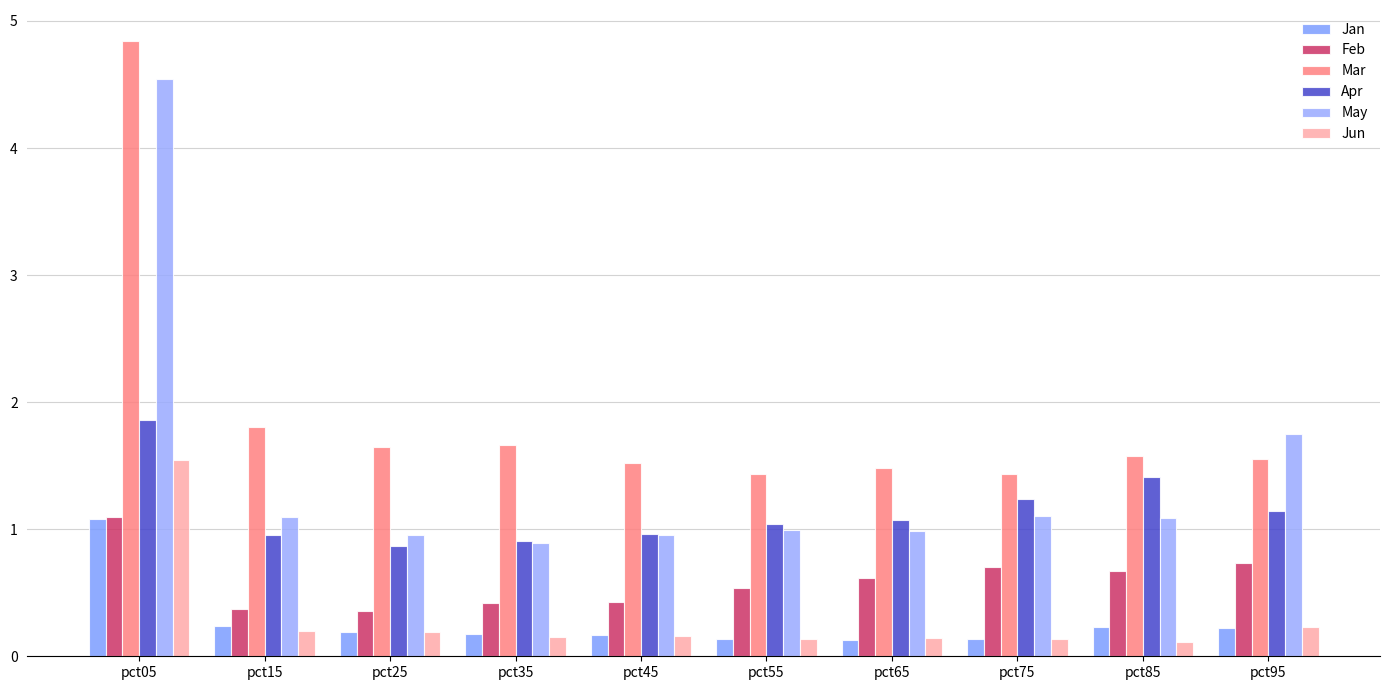

The Jan series shows 0.2 at pct35. True or false?

True